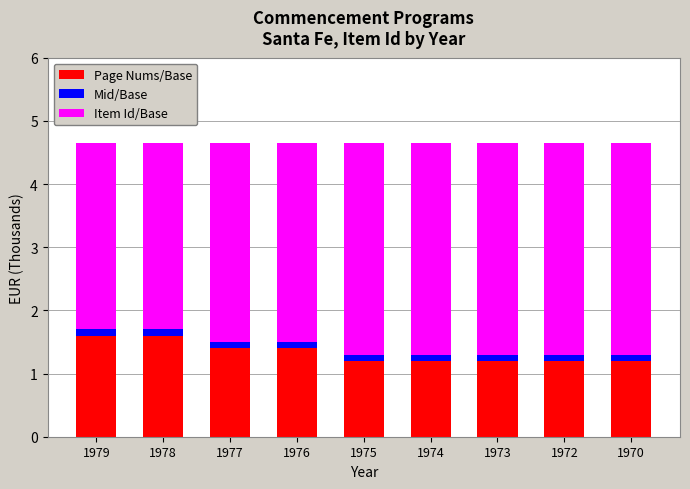

What is the minimum value for Page Nums/Base?

1.2